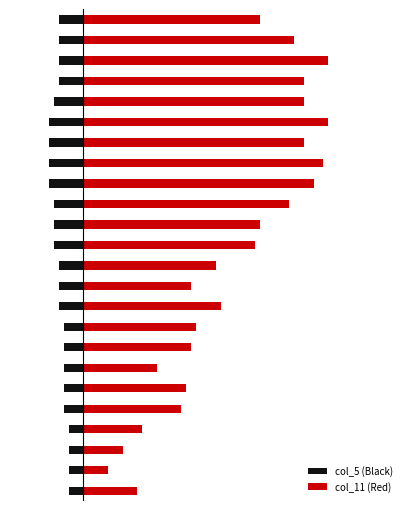

Reading right to left, what are all the values shown in this chart?

col_5 (Black): 23=-0.0	22=-0.0	21=-0.0	20=-0.0	19=-0.0	18=-0.0	17=-0.0	16=-0.0	15=-0.0	14=-0.0	13=-0.0	12=-0.0	11=-0.0	10=-0.0	9=-0.0	8=-0.0	7=-0.0	6=-0.0	5=-0.0	4=-0.0	3=-0.0	2=-0.0	1=-0.0	0=-0.0
col_11 (Red): 23=0.0	22=0.0	21=0.1	20=0.0	19=0.0	18=0.1	17=0.0	16=0.0	15=0.0	14=0.0	13=0.0	12=0.0	11=0.0	10=0.0	9=0.0	8=0.0	7=0.0	6=0.0	5=0.0	4=0.0	3=0.0	2=0.0	1=0.0	0=0.0